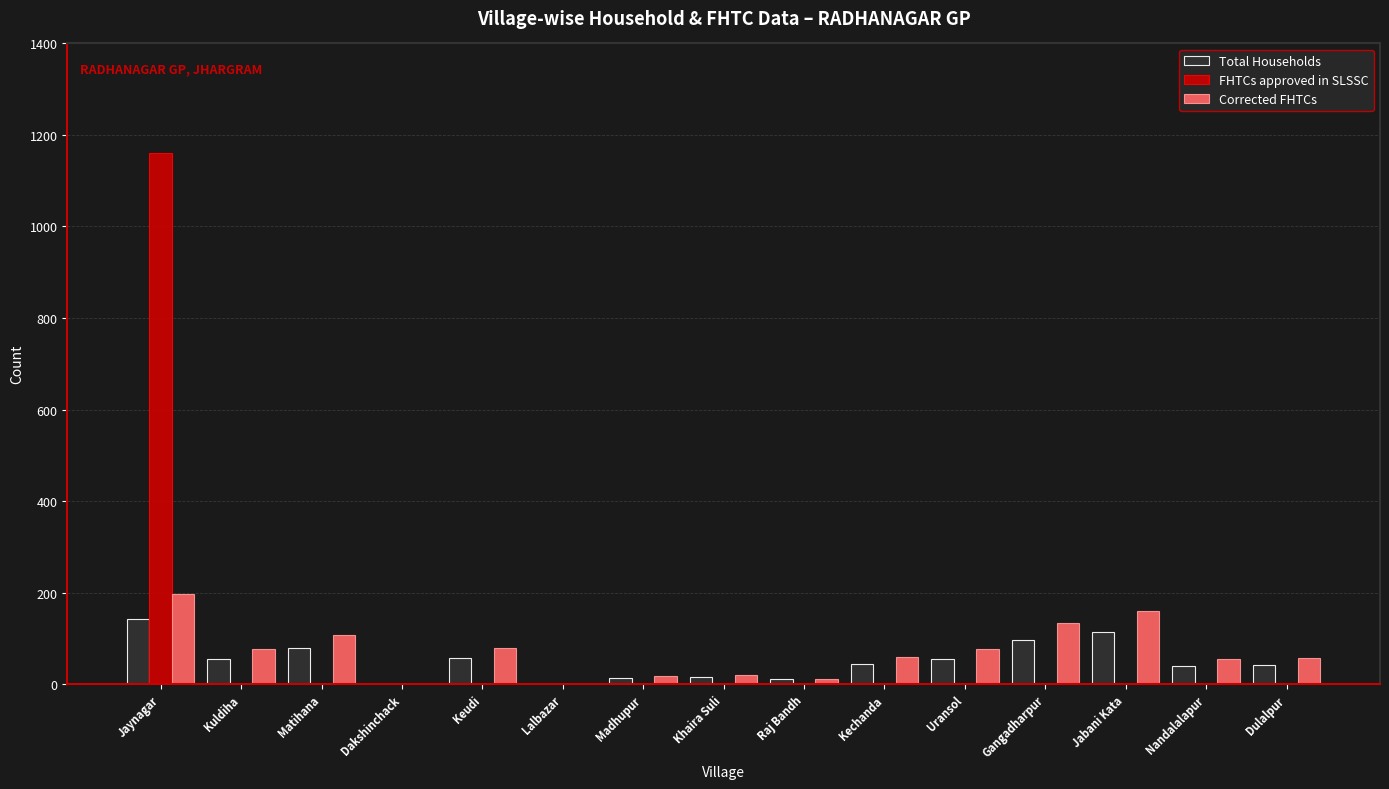

What is the greatest value displayed?

1161